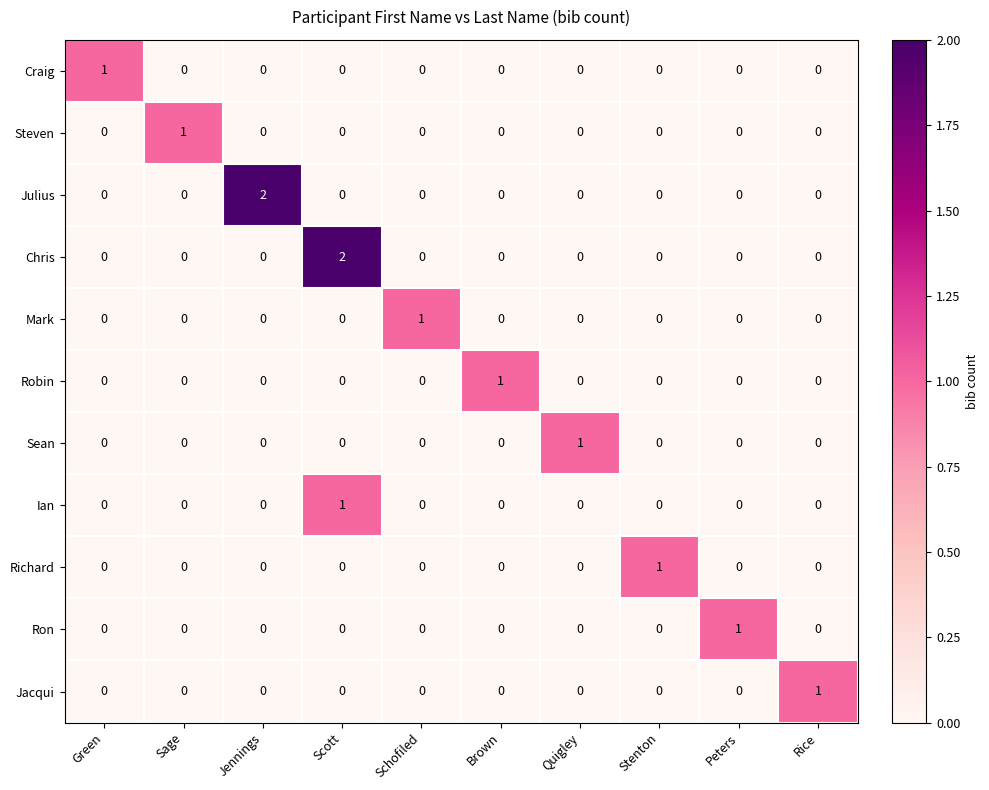

The Craig series shows 0 at Rice. True or false?

True